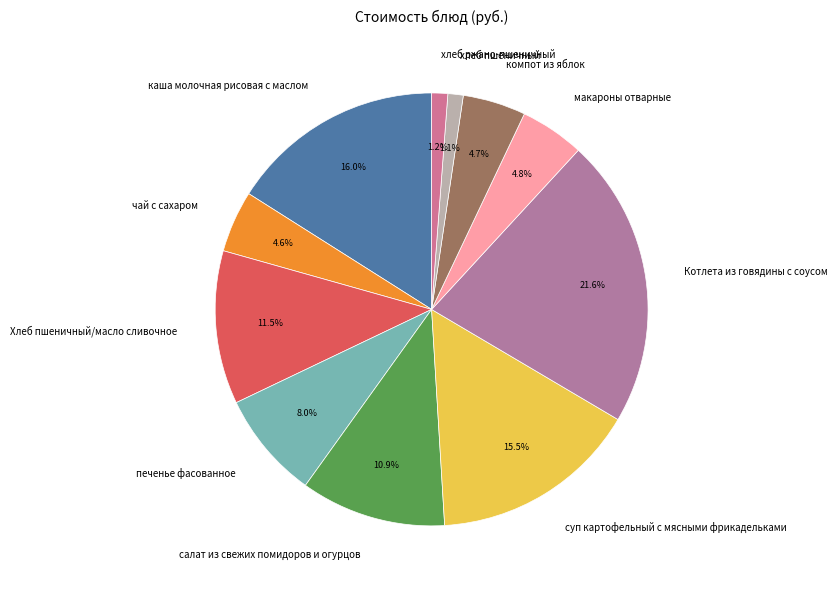

To the nearest percent, what is the combined percentage of хлеб ржано-пшеничный and суп картофельный с мясными фрикадельками?

17%